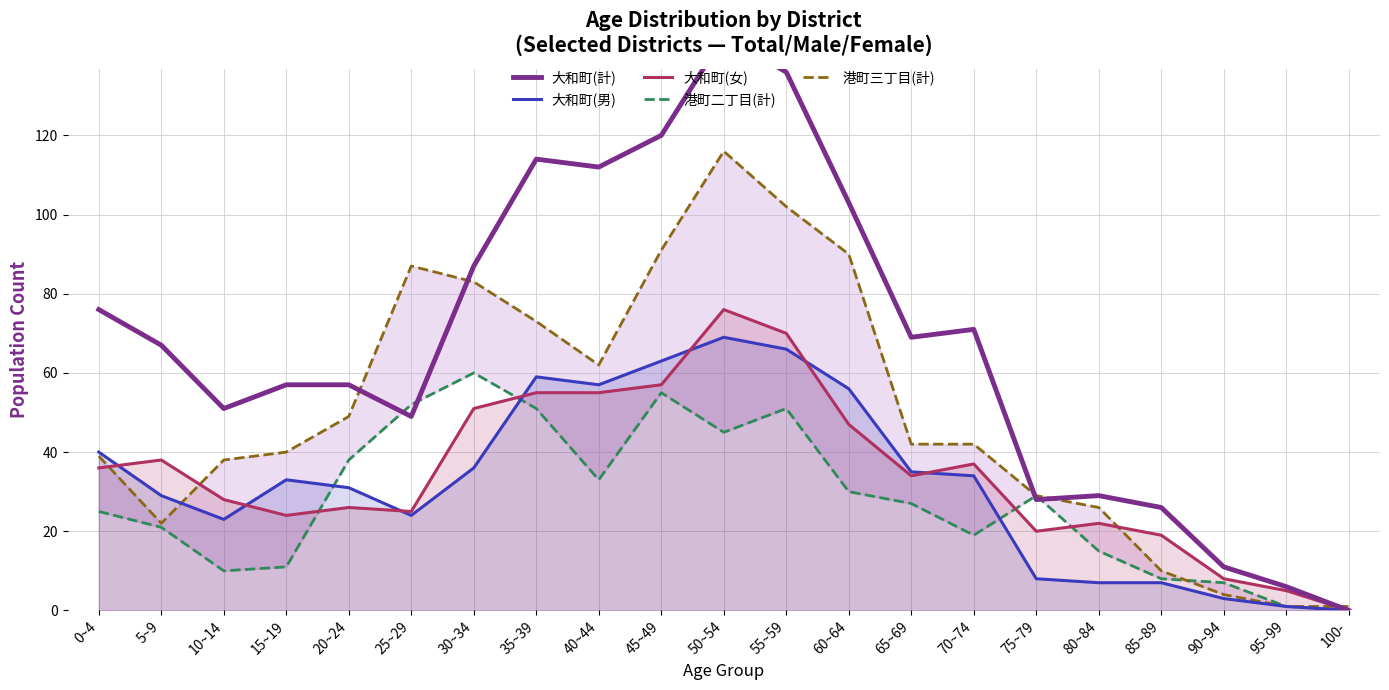

True or false: 港町三丁目(計) has a value of 22 at 5~9.

True